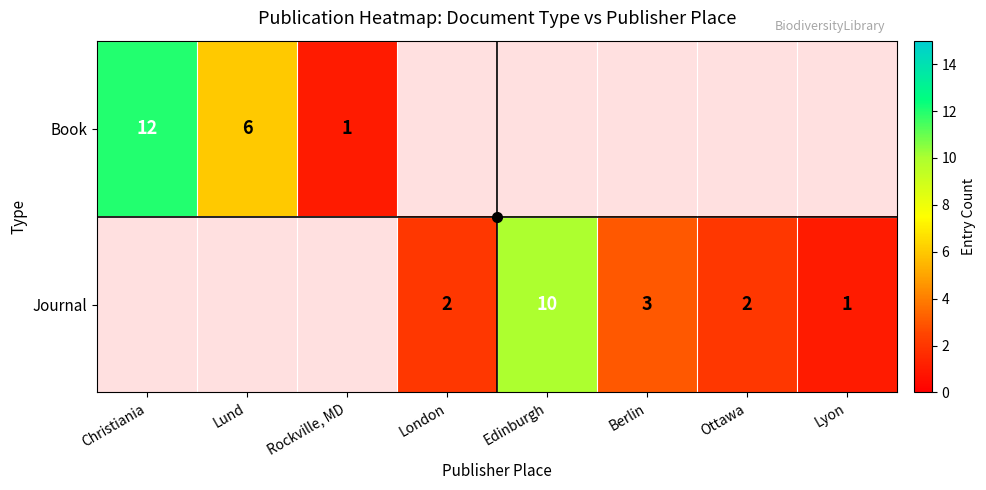

Which category has the highest value across all series?

Christiania